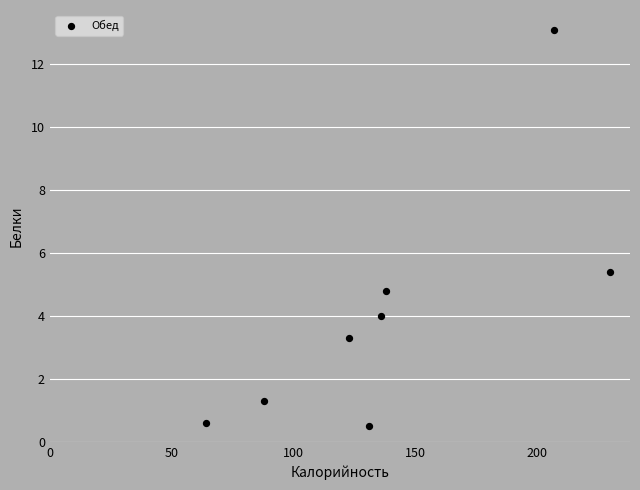

What Y value in the scatter plot is closest to 6?

5.4